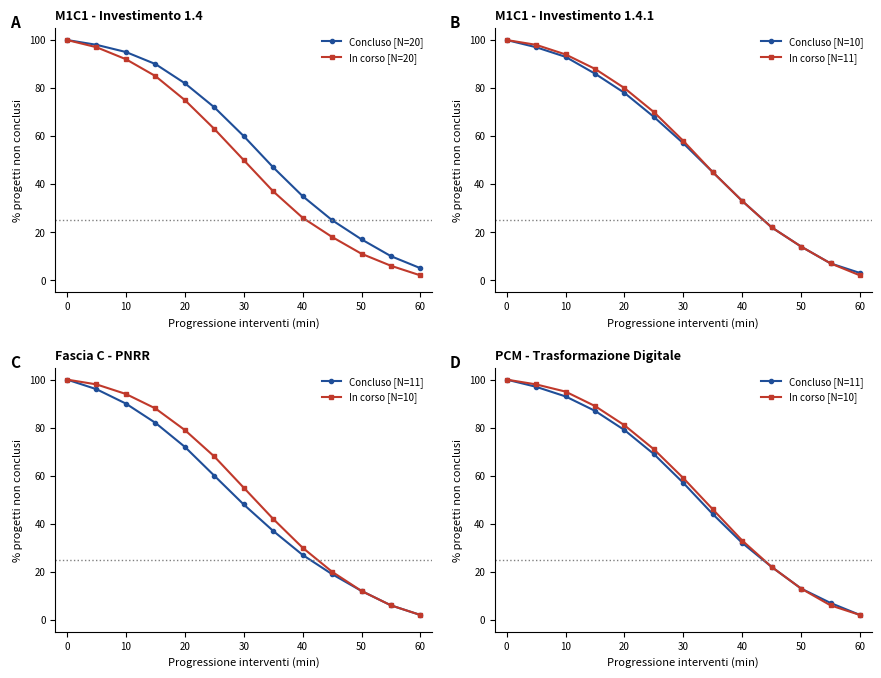

What are all the series names shown in the legend?

Concluso [N=20], In corso [N=20], Concluso [N=10], In corso [N=11], Concluso [N=11], In corso [N=10]